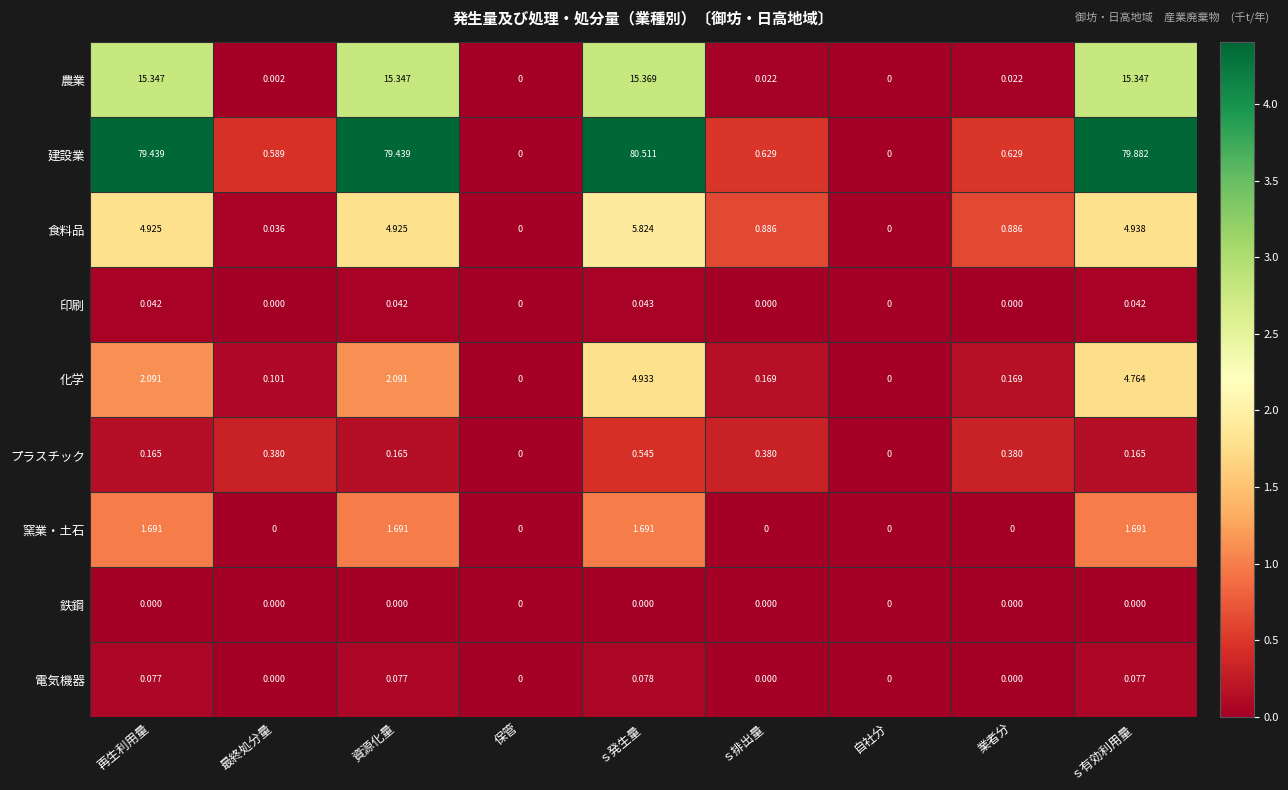

Is the value of 窯業・土石 at 自社分 greater than the value of 農業 at ｓ有効利用量?

No